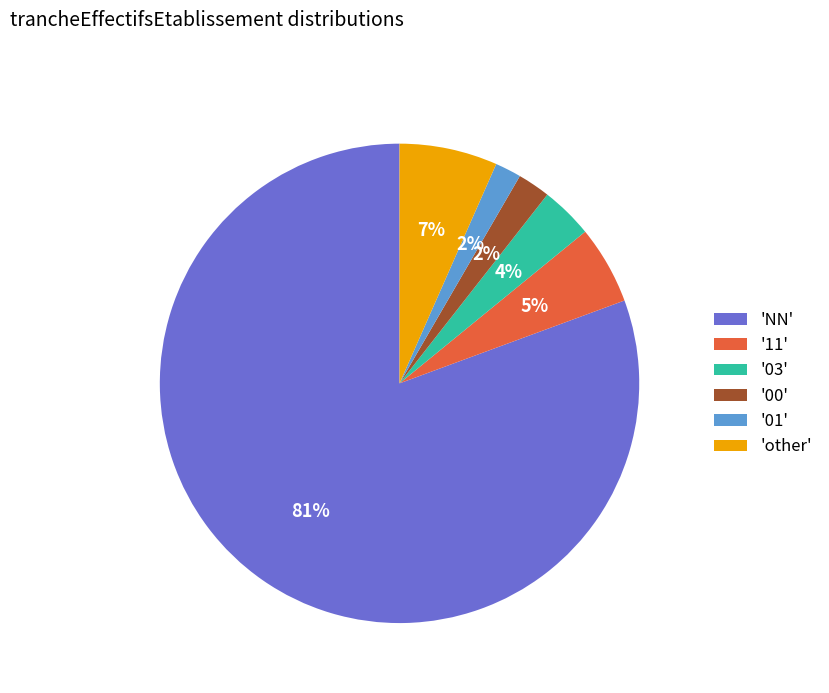

Which slice is the largest?

'NN'